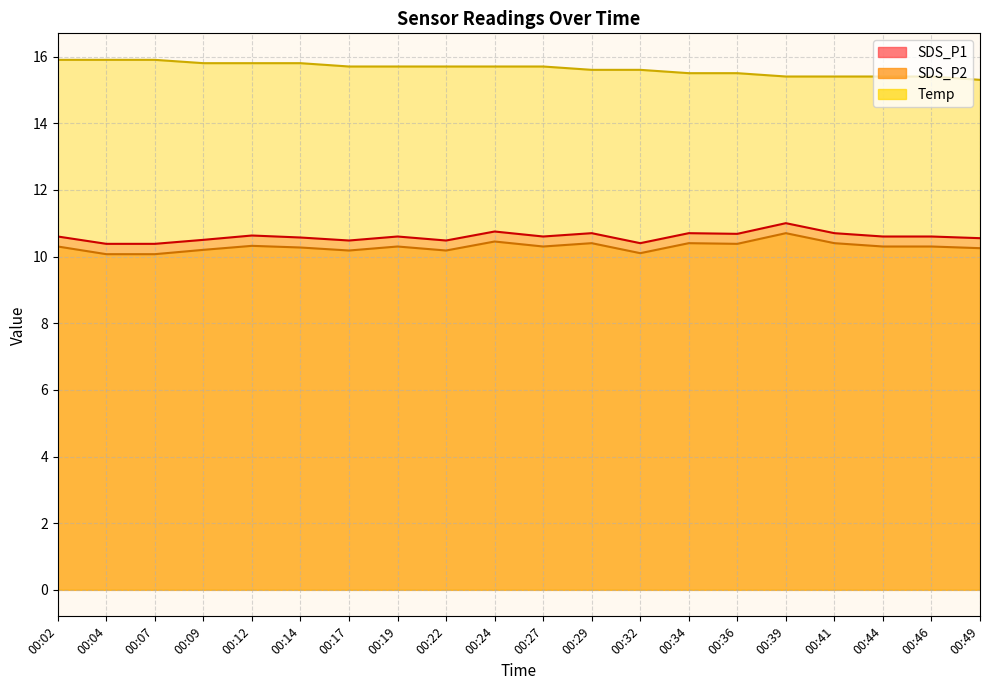

At which category does SDS_P1 reach its first local peak?

00:12